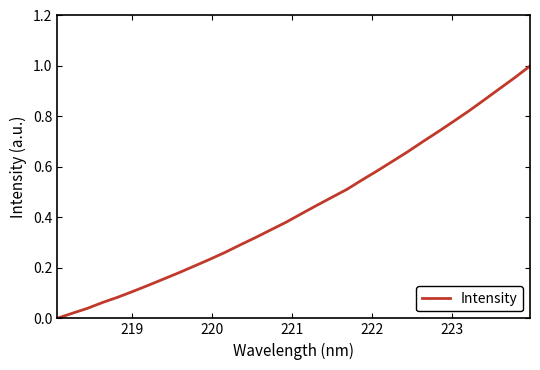

How many lines are shown in the chart?

1